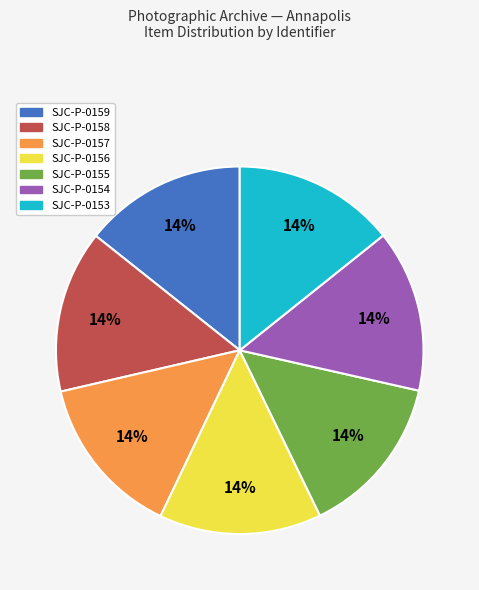

To the nearest percent, what is the combined percentage of SJC-P-0158 and SJC-P-0155?

29%